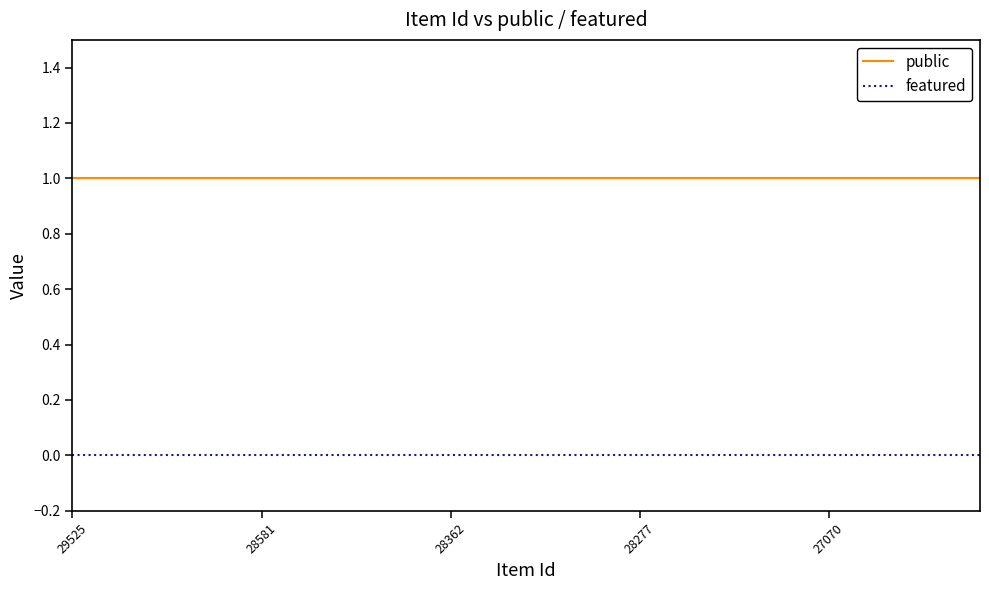

Rank the series by their maximum value, from lowest to highest.

featured, public